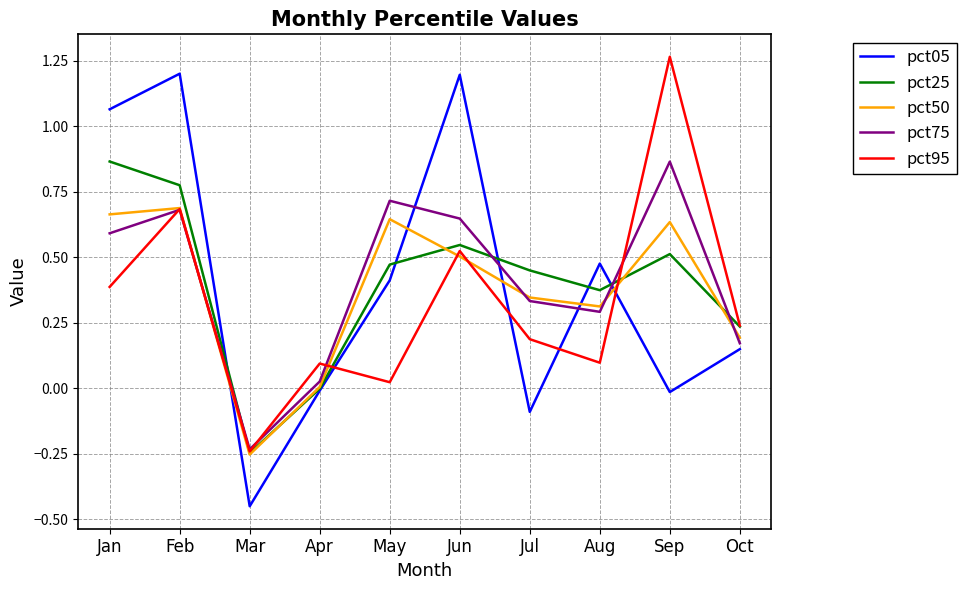

After their last crossing, which series has the higher values: pct05 or pct95?

pct95